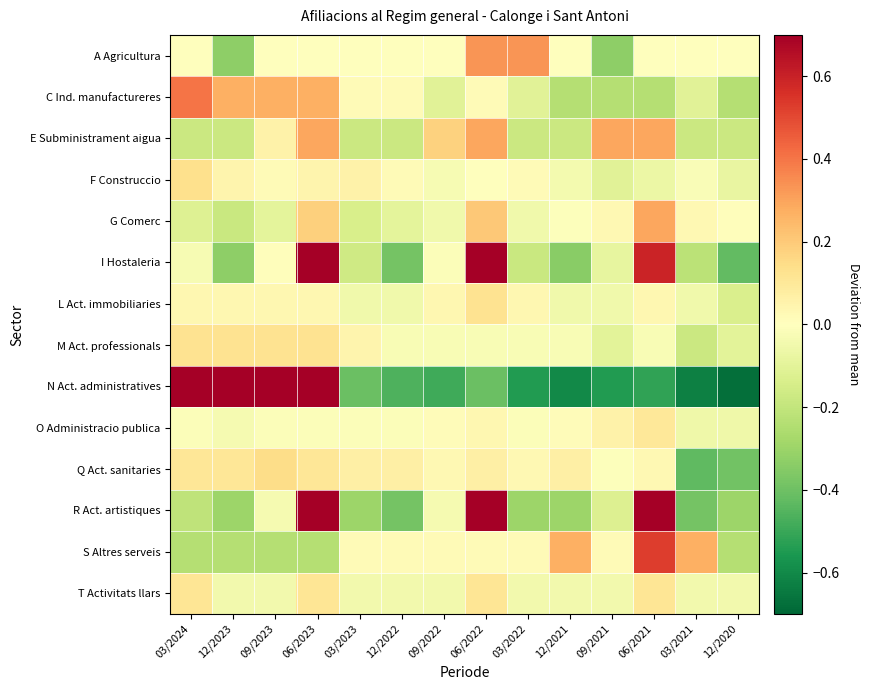

What is the maximum value shown in the chart?

1.4